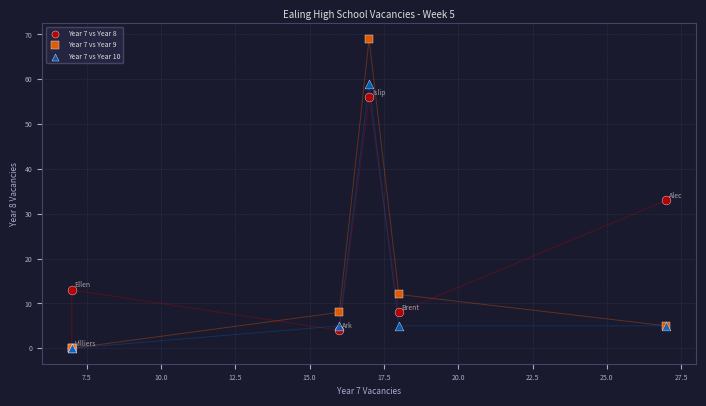

Which series has the widest spread of Y values?

Year 7 vs Year 9